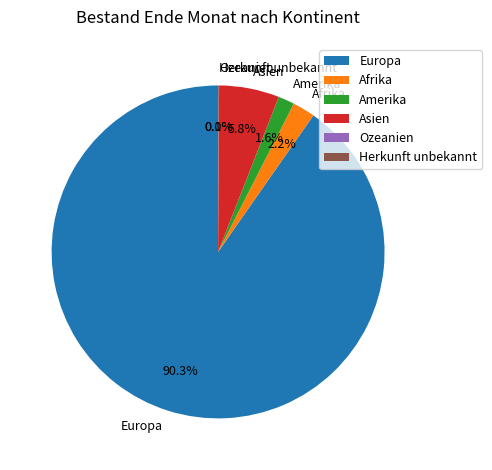

Which category accounts for the majority?

Europa